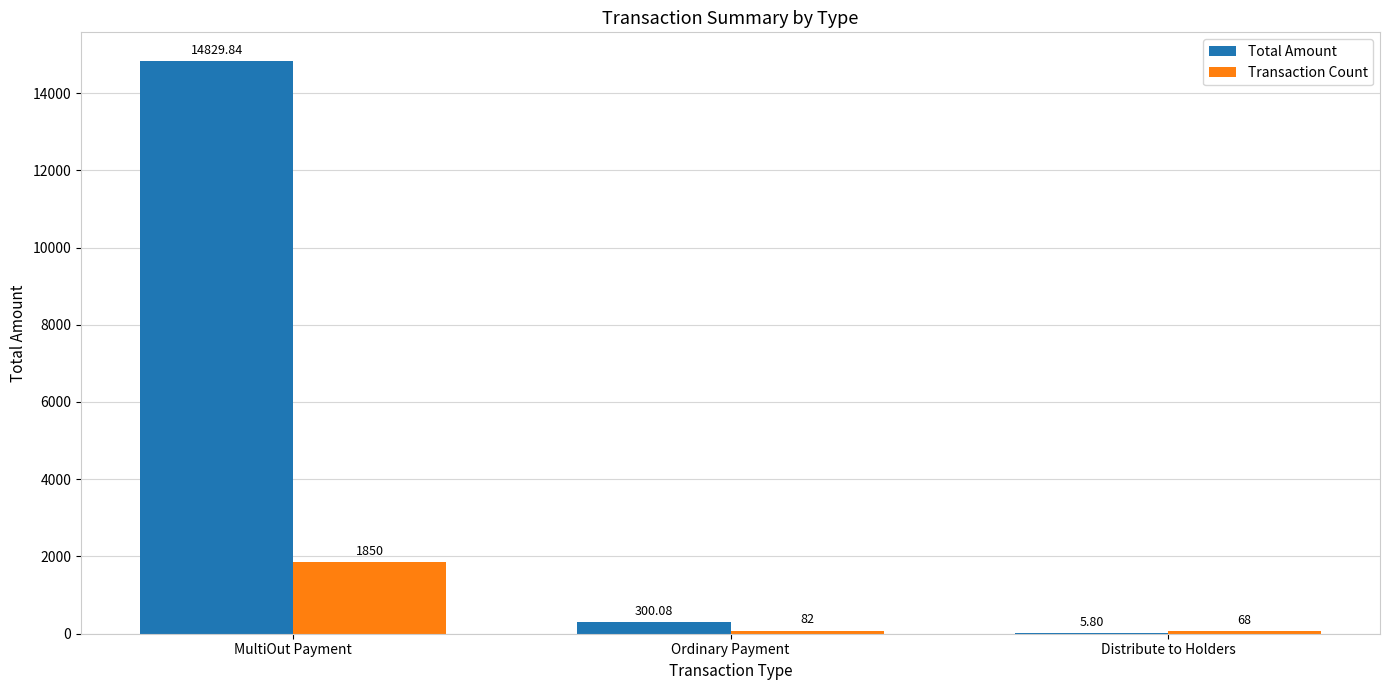

Which label corresponds to the largest value in the chart?

MultiOut Payment